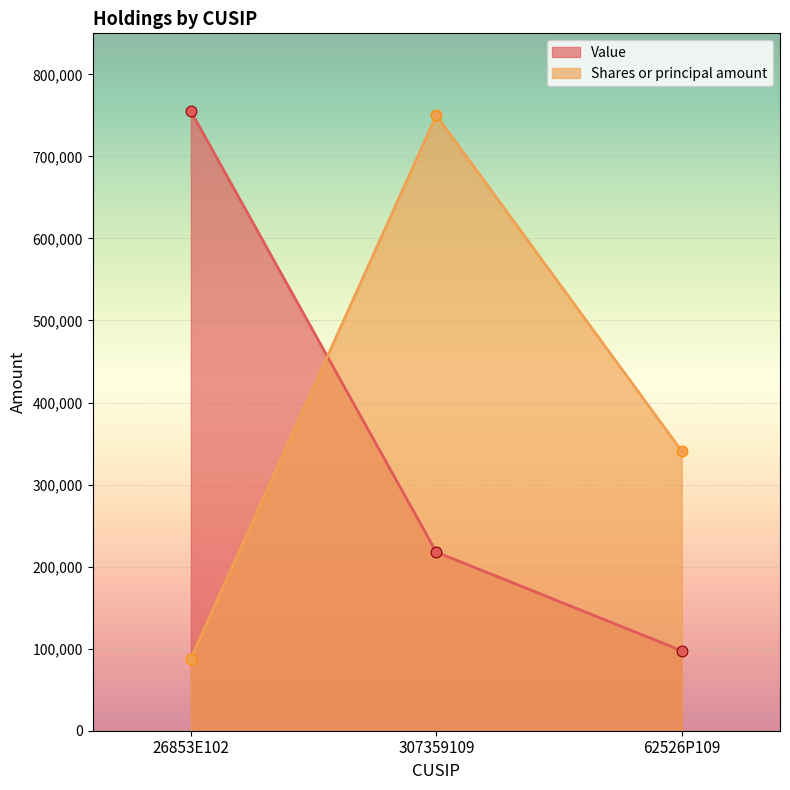

What is the total value across all series at 307359109?

967725